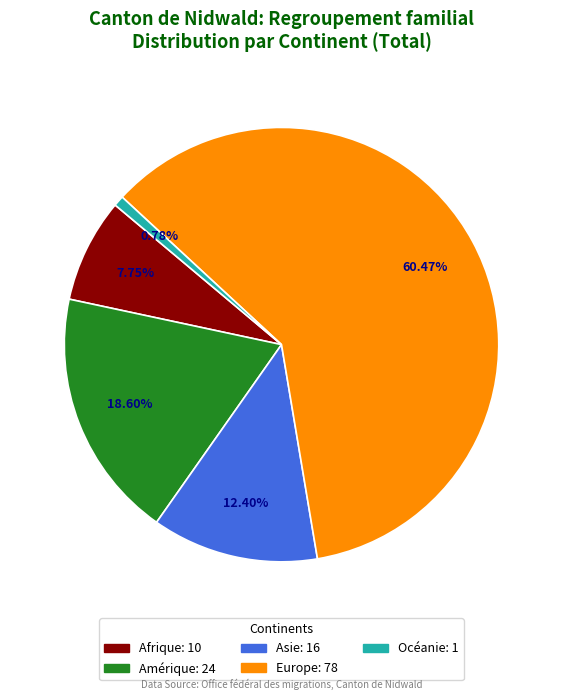

True or false: Afrique accounts for 3% of the total.

False